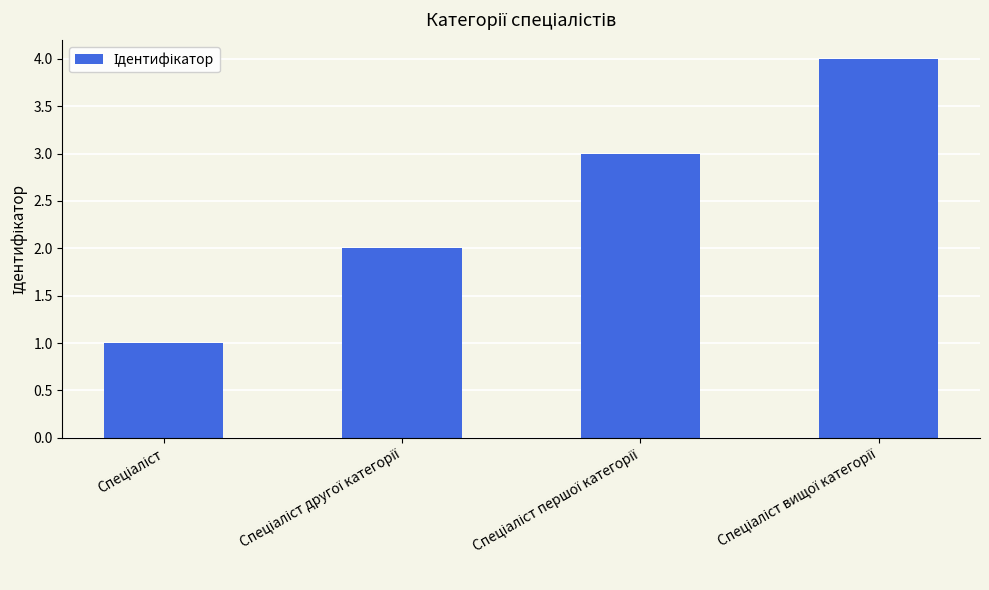

What is the greatest value displayed?

4